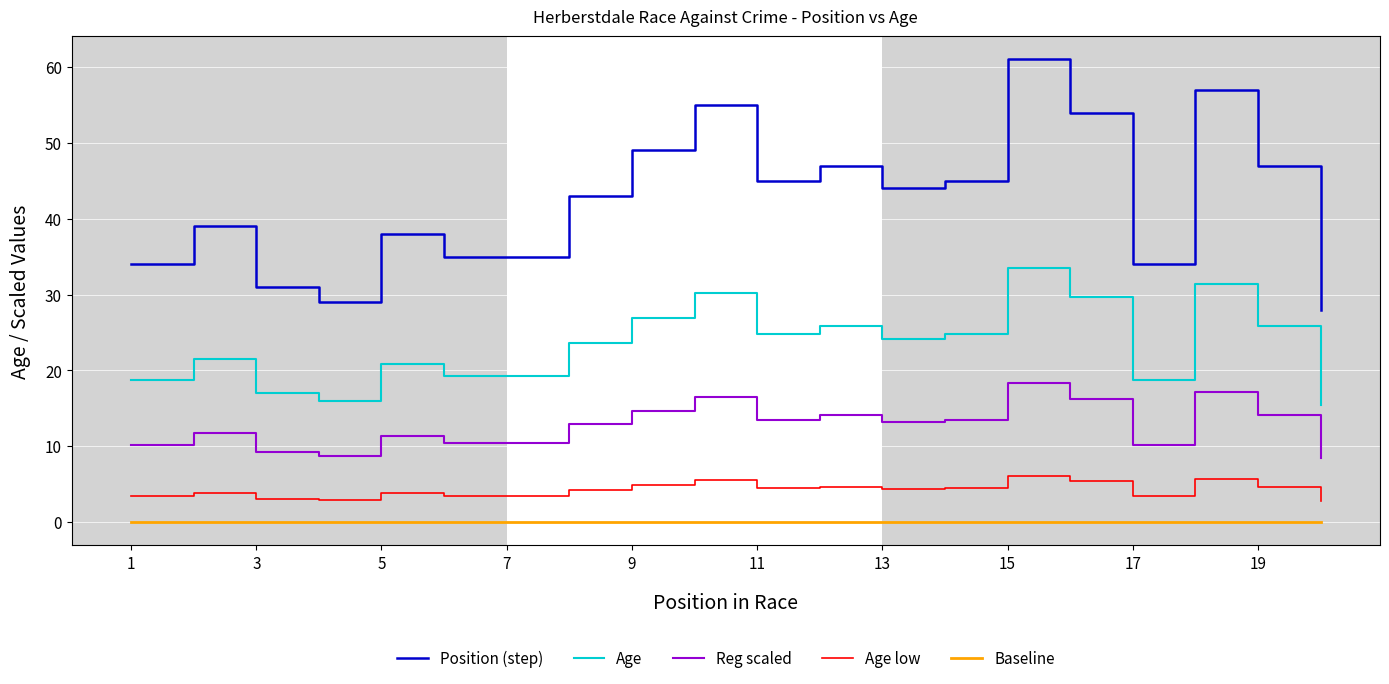

Rank the series by their maximum value, from lowest to highest.

Baseline, Age low, Reg scaled, Age, Position (step)